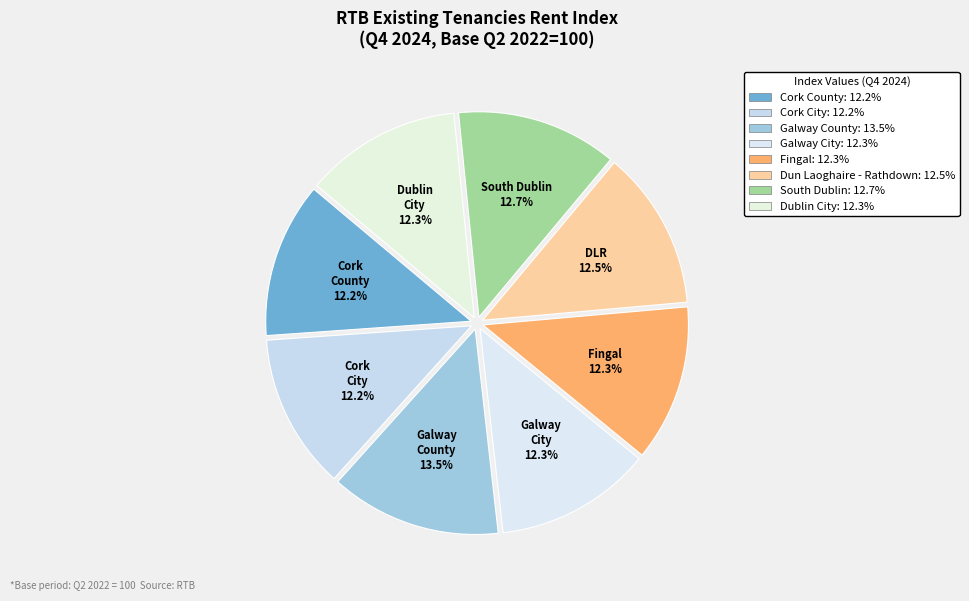

How many segments does this pie chart have?

8